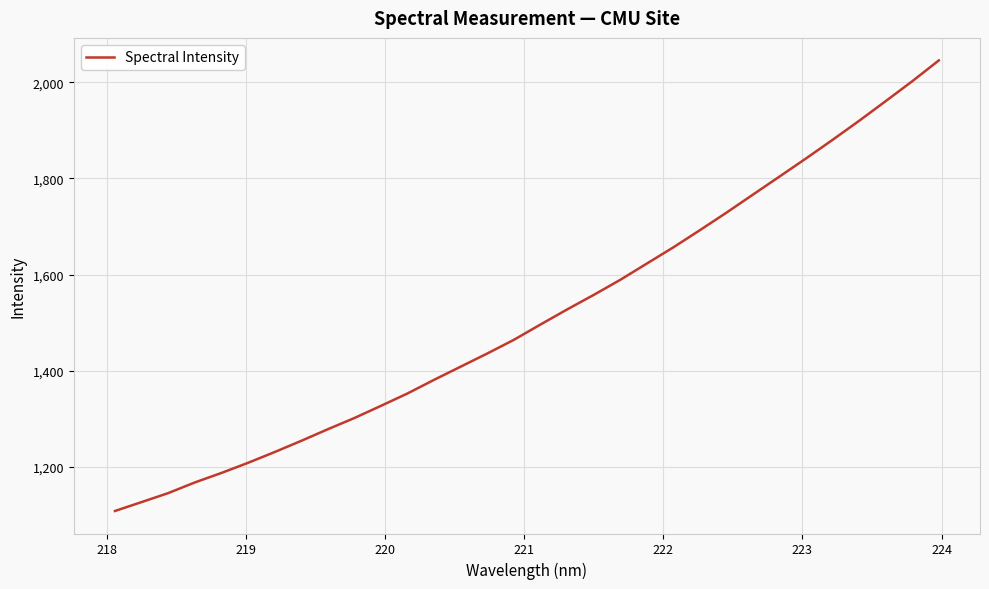

What is the greatest value displayed?

2045.4